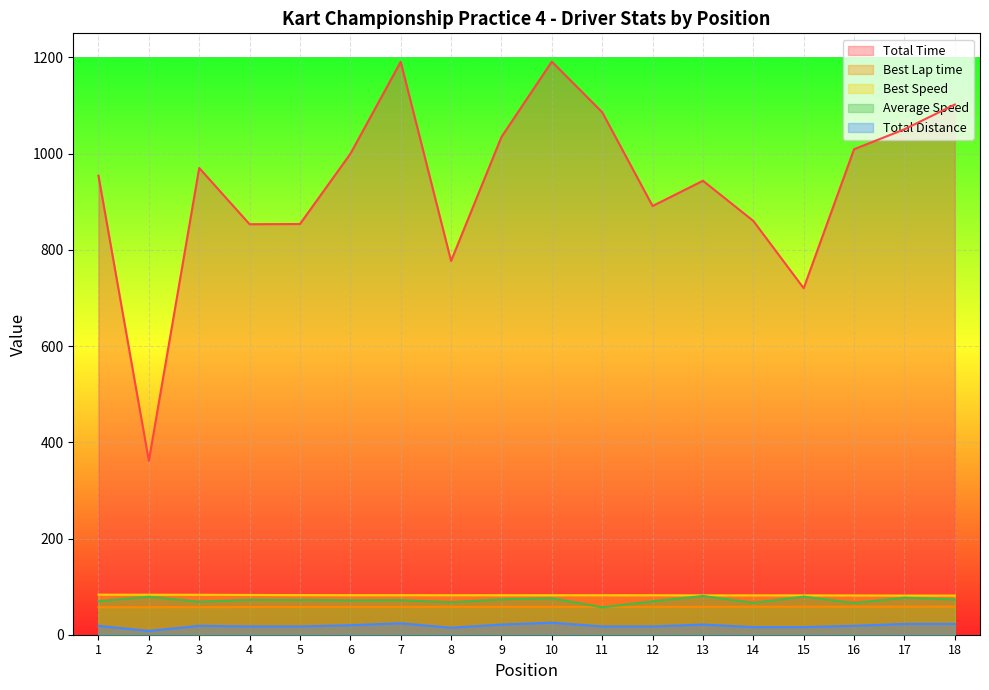

What are all the series names shown in the legend?

Total Time, Best Lap time, Best Speed, Average Speed, Total Distance